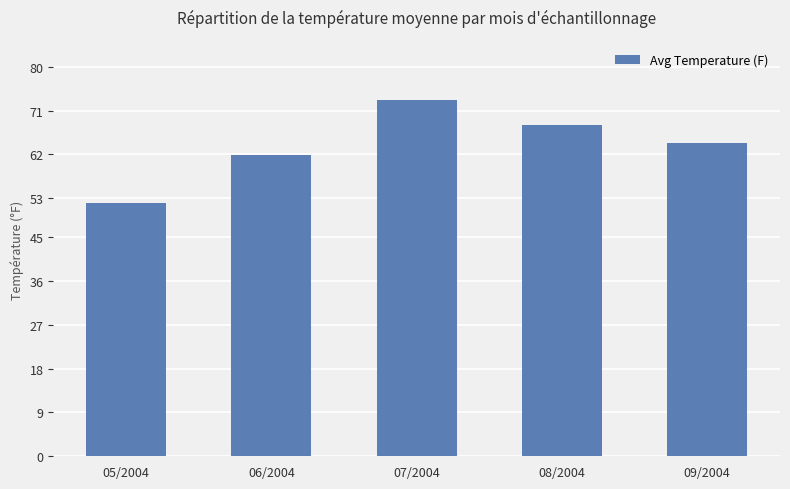

Count the number of categories in the chart.

5